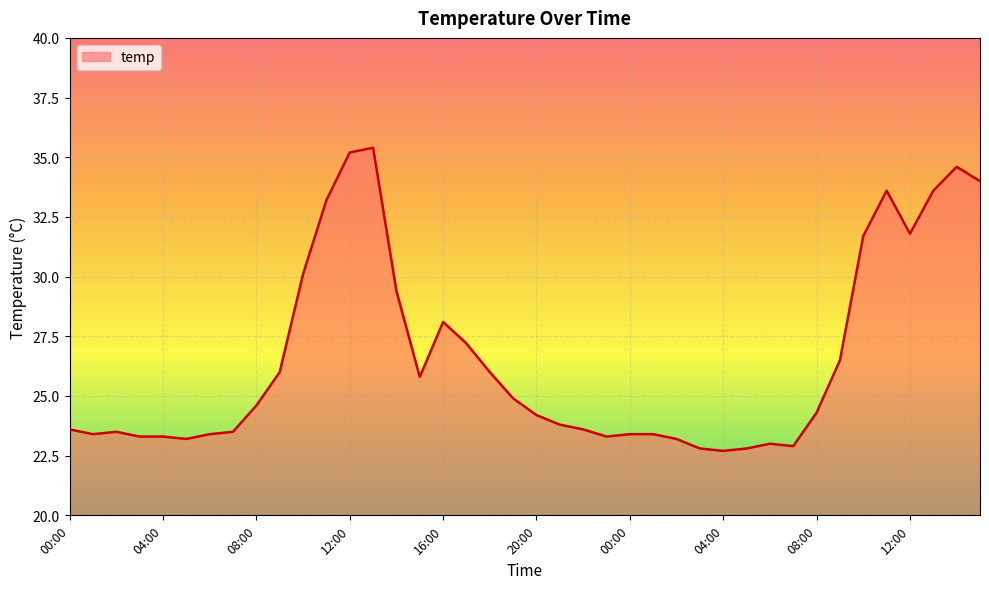

What is the maximum value shown in the chart?

35.4